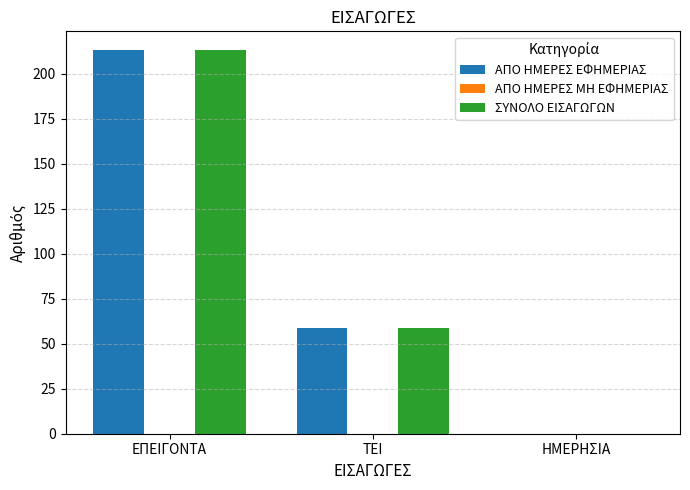

What is the approximate value of ΣΥΝΟΛΟ ΕΙΣΑΓΩΓΩΝ at ΕΠΕΙΓΟΝΤΑ?

213